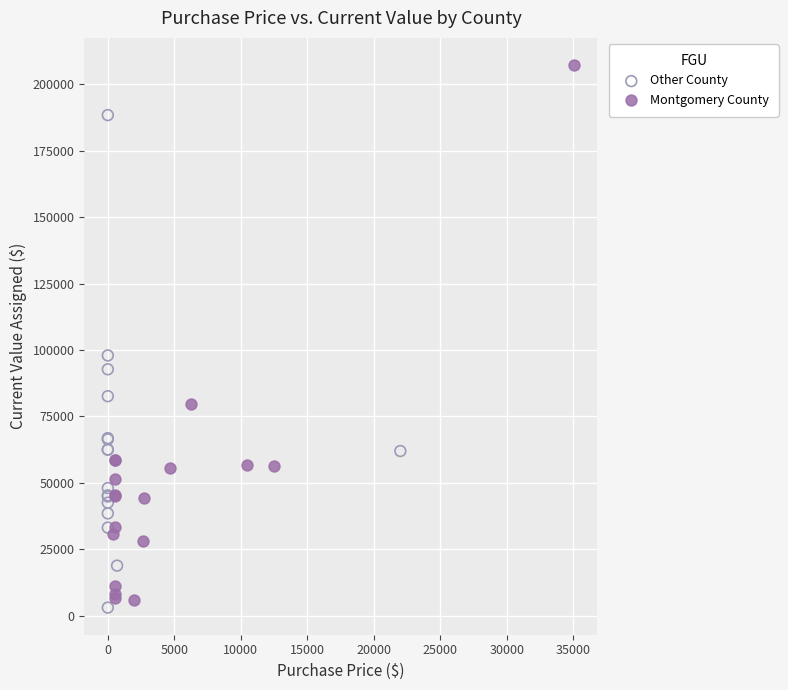

Which series reaches the maximum Y coordinate?

Montgomery County